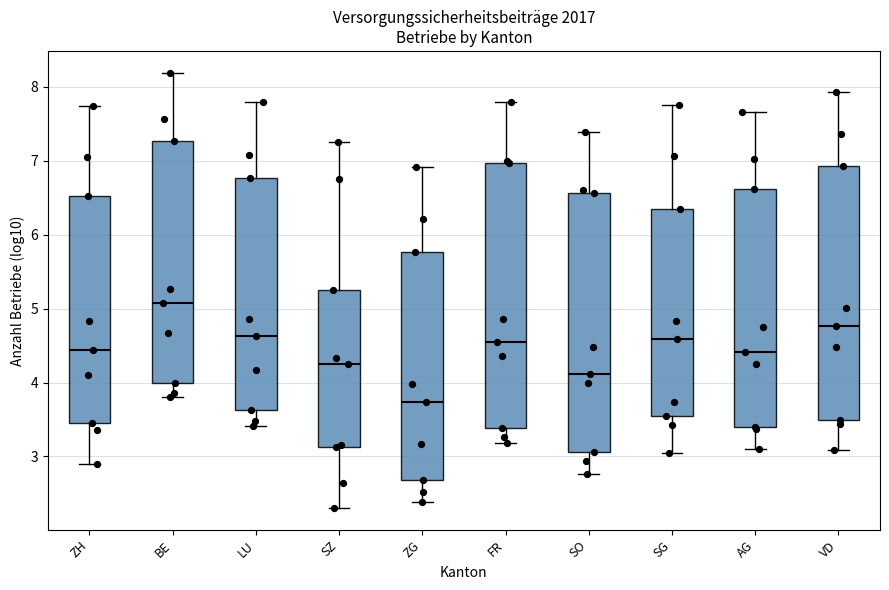

Reading left to right, read every box against the y-axis: the position of its median line, the range the box covers, and the ends of its whiskers. The values are not printed on the chart, so give them approximately, as read against the axis.

ZH: median 4.4, box 3.4 to 6.5, whiskers 2.9 to 7.7
BE: median 5.1, box 4.0 to 7.3, whiskers 3.8 to 8.2
LU: median 4.6, box 3.6 to 6.8, whiskers 3.4 to 7.8
SZ: median 4.3, box 3.1 to 5.2, whiskers 2.3 to 7.3
ZG: median 3.7, box 2.7 to 5.8, whiskers 2.4 to 6.9
FR: median 4.5, box 3.4 to 7.0, whiskers 3.2 to 7.8
SO: median 4.1, box 3.1 to 6.6, whiskers 2.8 to 7.4
SG: median 4.6, box 3.5 to 6.3, whiskers 3.0 to 7.8
AG: median 4.4, box 3.4 to 6.6, whiskers 3.1 to 7.7
VD: median 4.8, box 3.5 to 6.9, whiskers 3.1 to 7.9